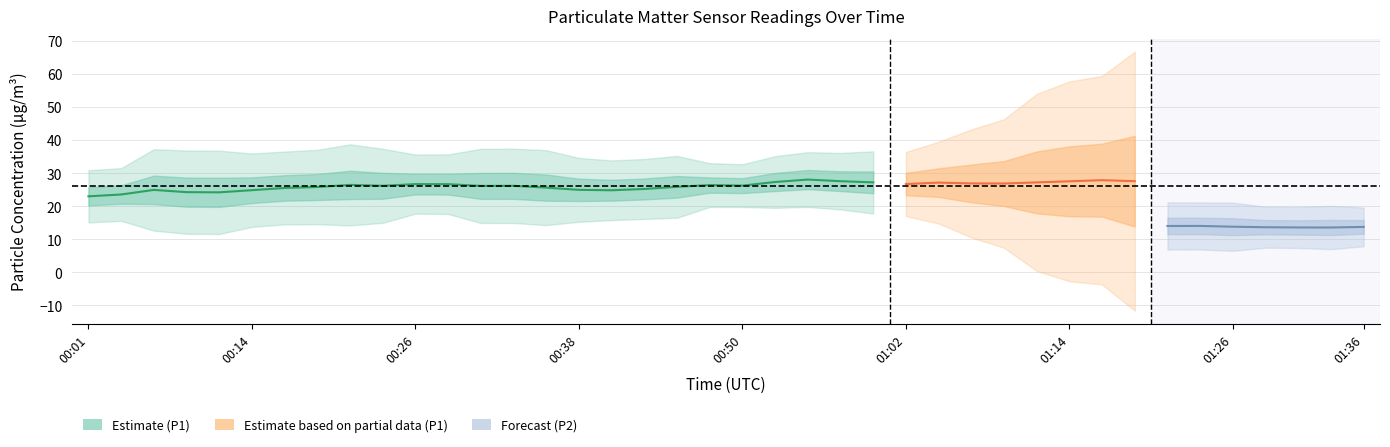

True or false: P2 and P1 intersect in this chart.

False